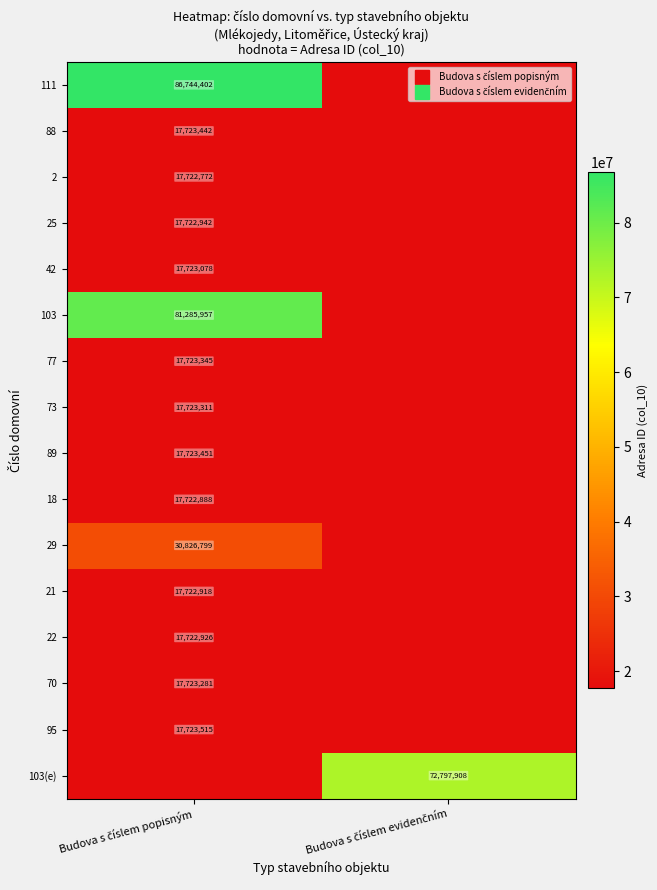

How many positive values does the 18 series have?

1